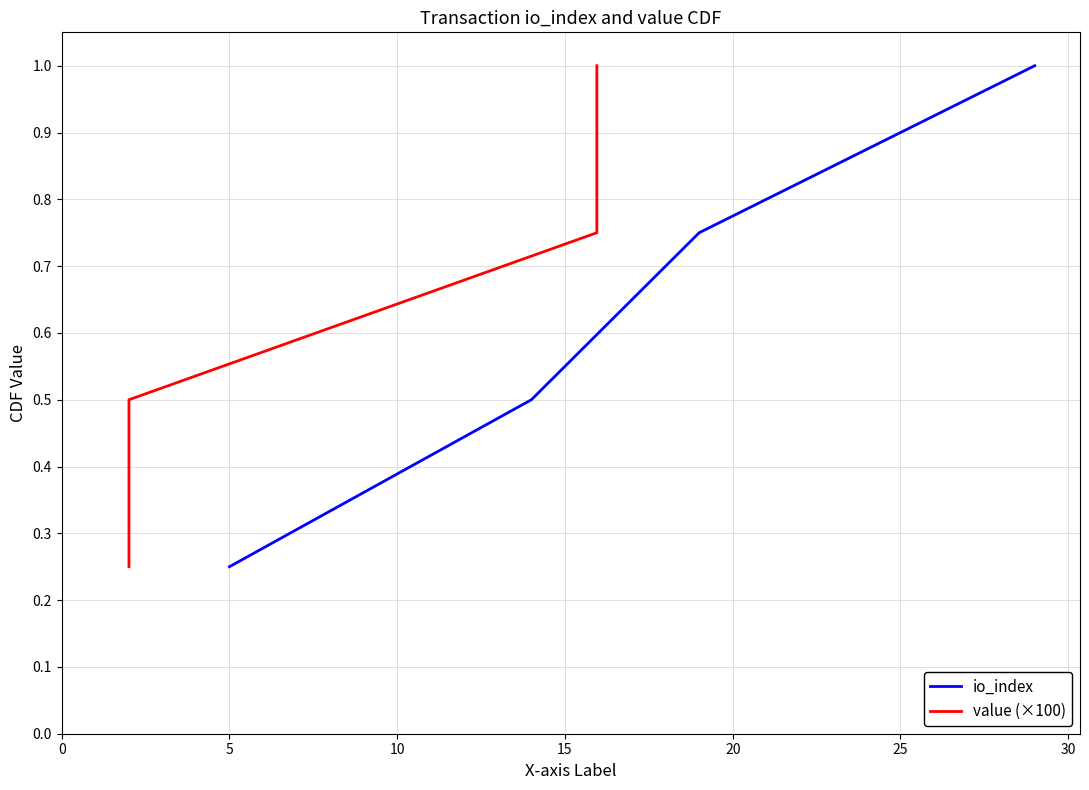

What is the highest value of the io_index series?

1.0